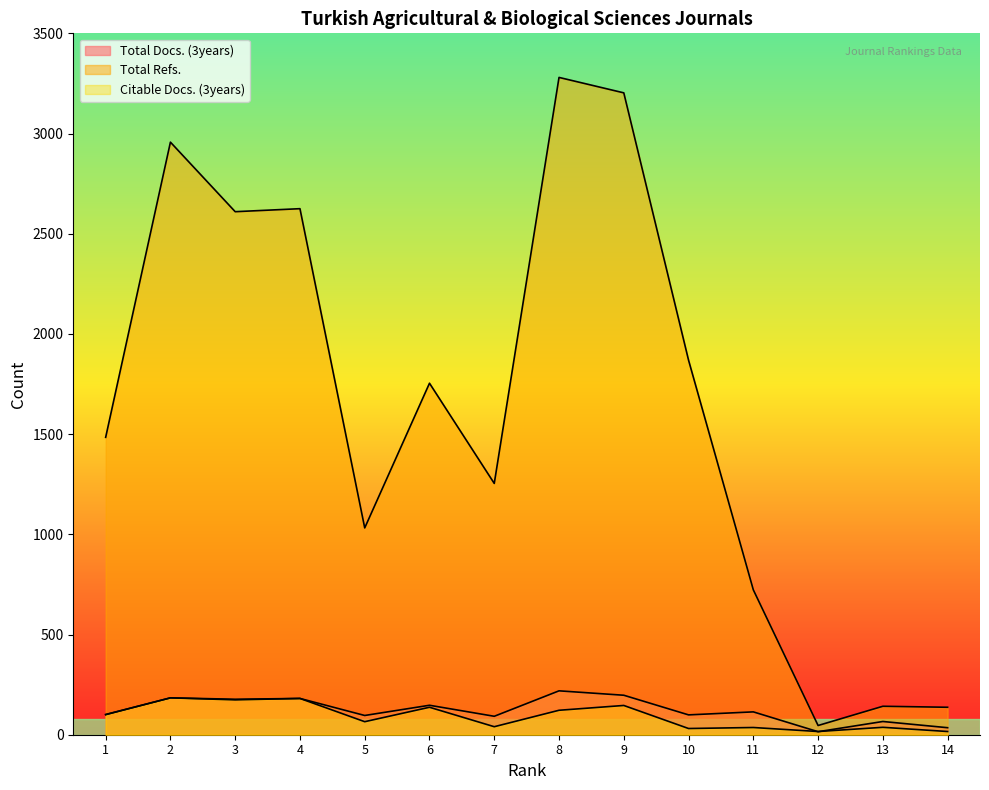

At how many categories does at least one series exceed 279?

11